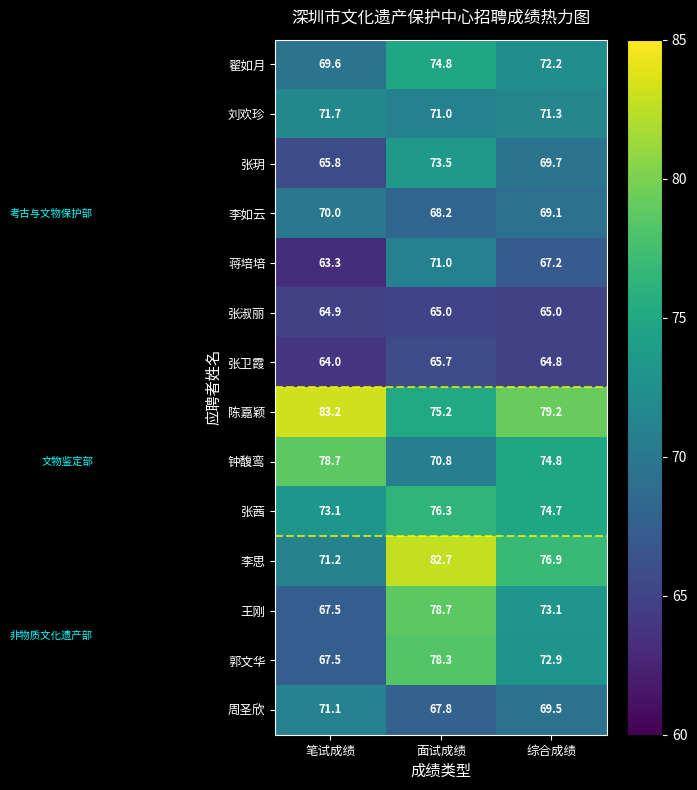

What is the minimum value for 蒋培培?

63.3